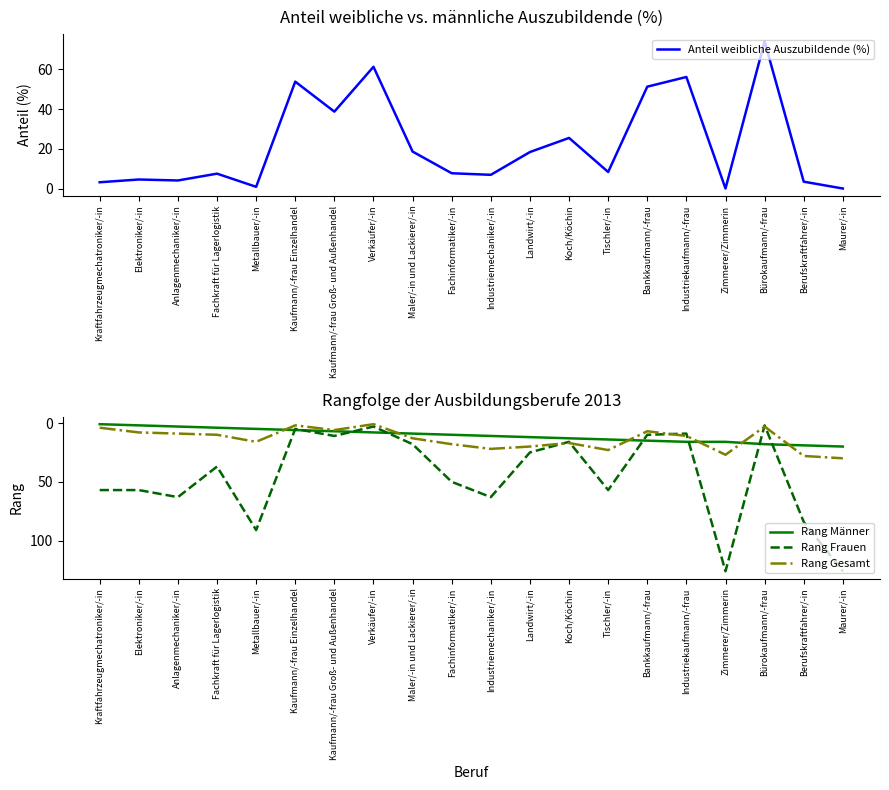

Between Maler/-in und Lackierer/-in and Fachinformatiker/-in, which series saw the biggest shift?

Rang Frauen